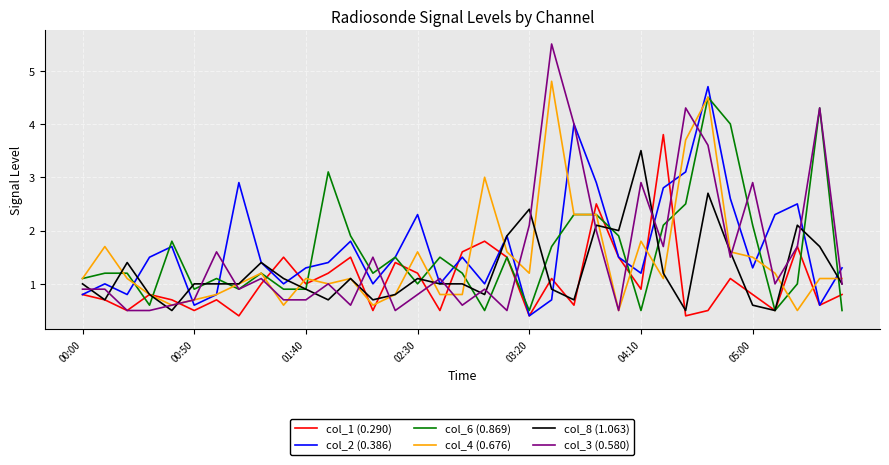

Which series has the largest range (max minus min)?

col_3 (0.580)